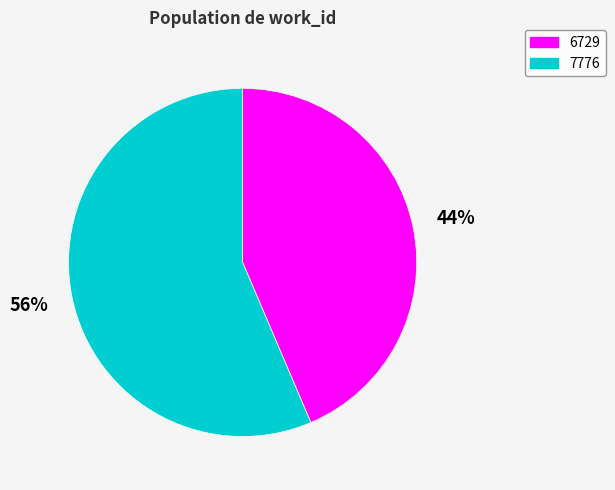

To the nearest percent, what is the average slice percentage?

50%